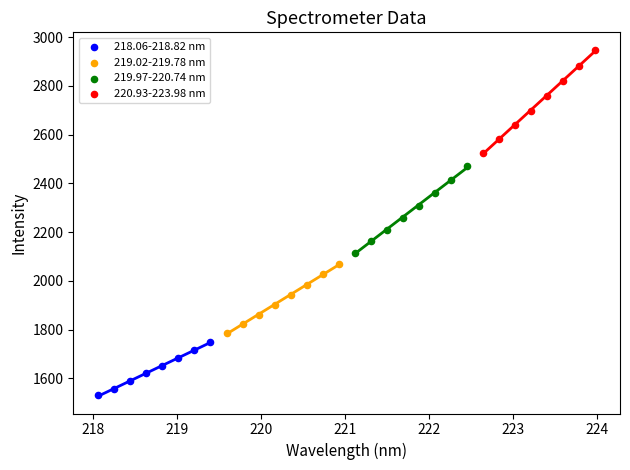

Which series reaches the minimum Y coordinate?

218.06-218.82 nm